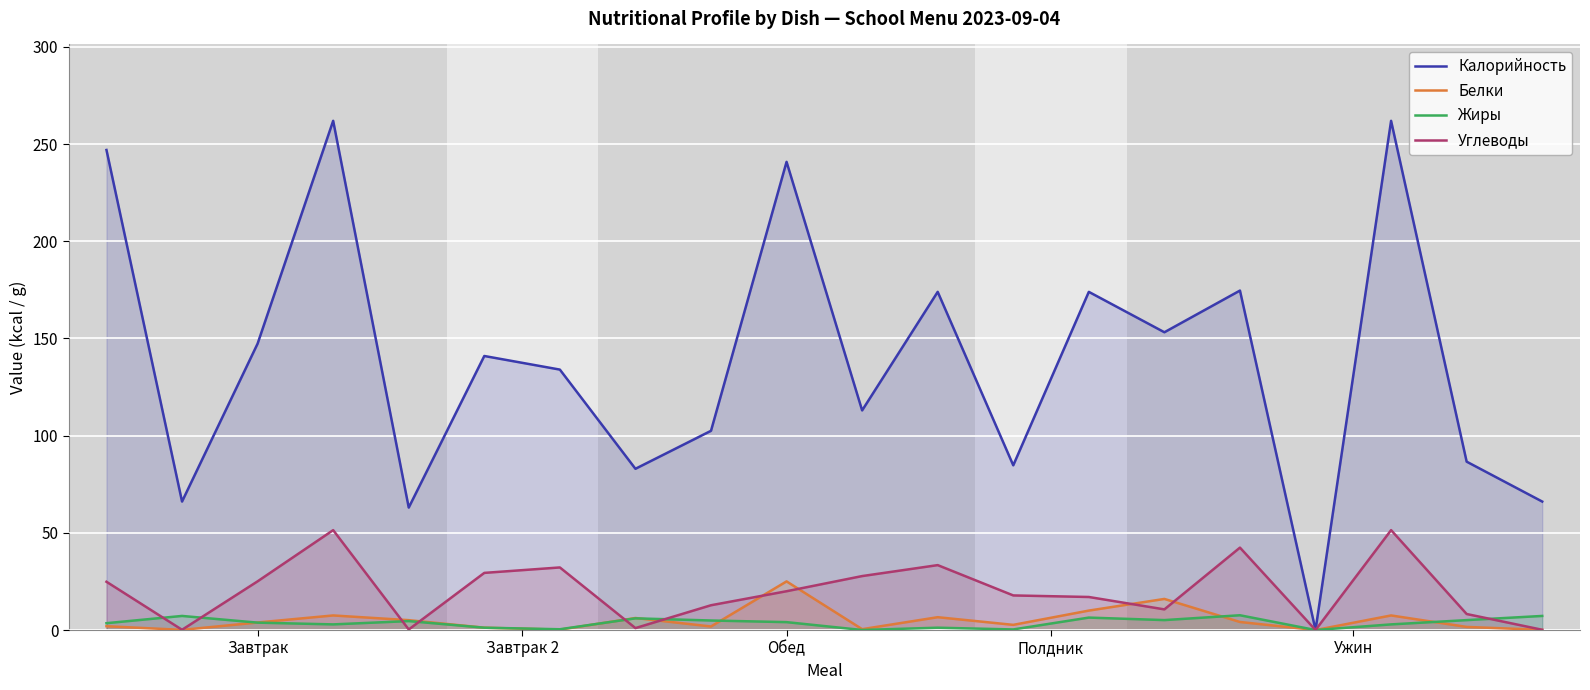

True or false: Белки and Углеводы intersect in this chart.

True